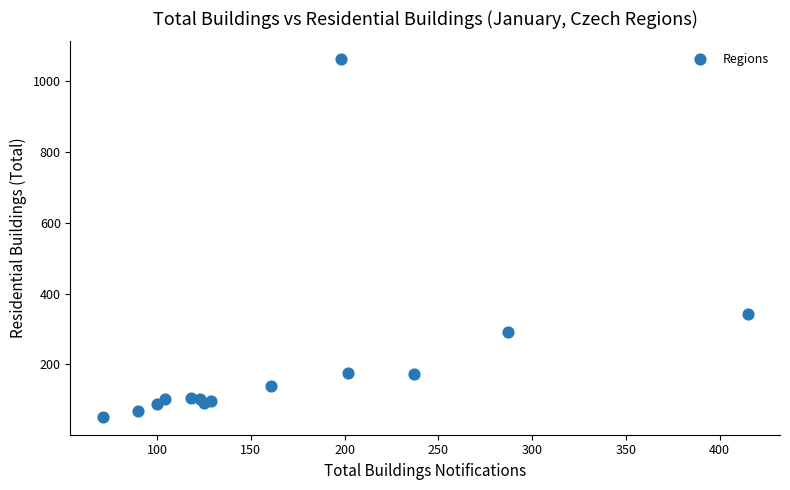

What Y value in the scatter plot is closest to 556?

343